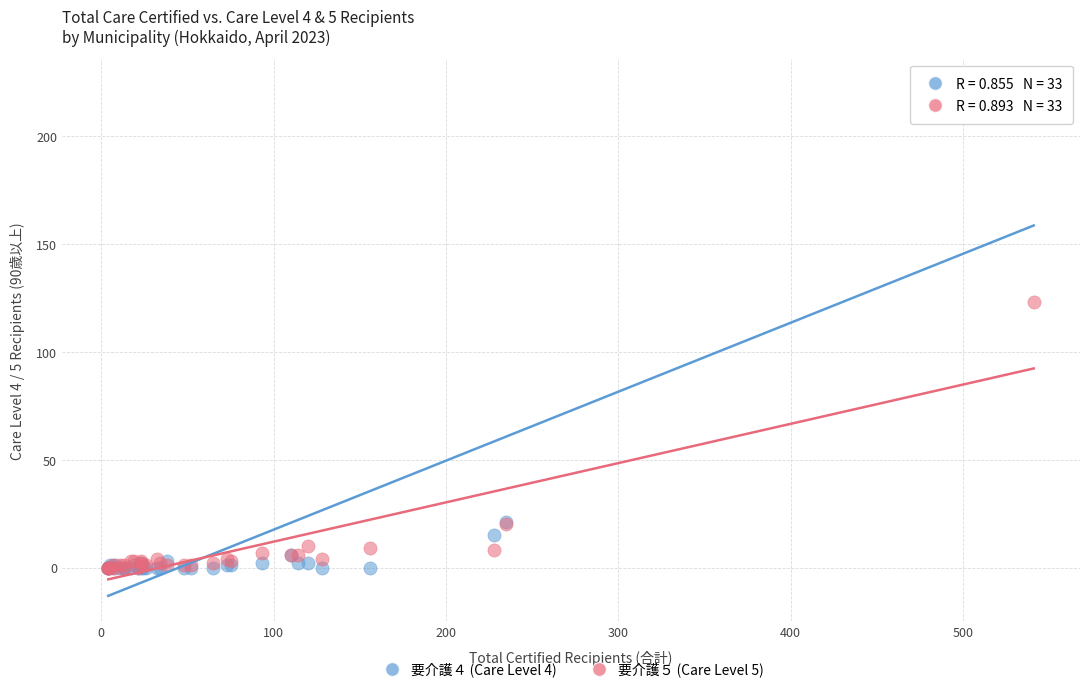

Which series has the widest spread of Y values?

要介護４ (Care Level 4)